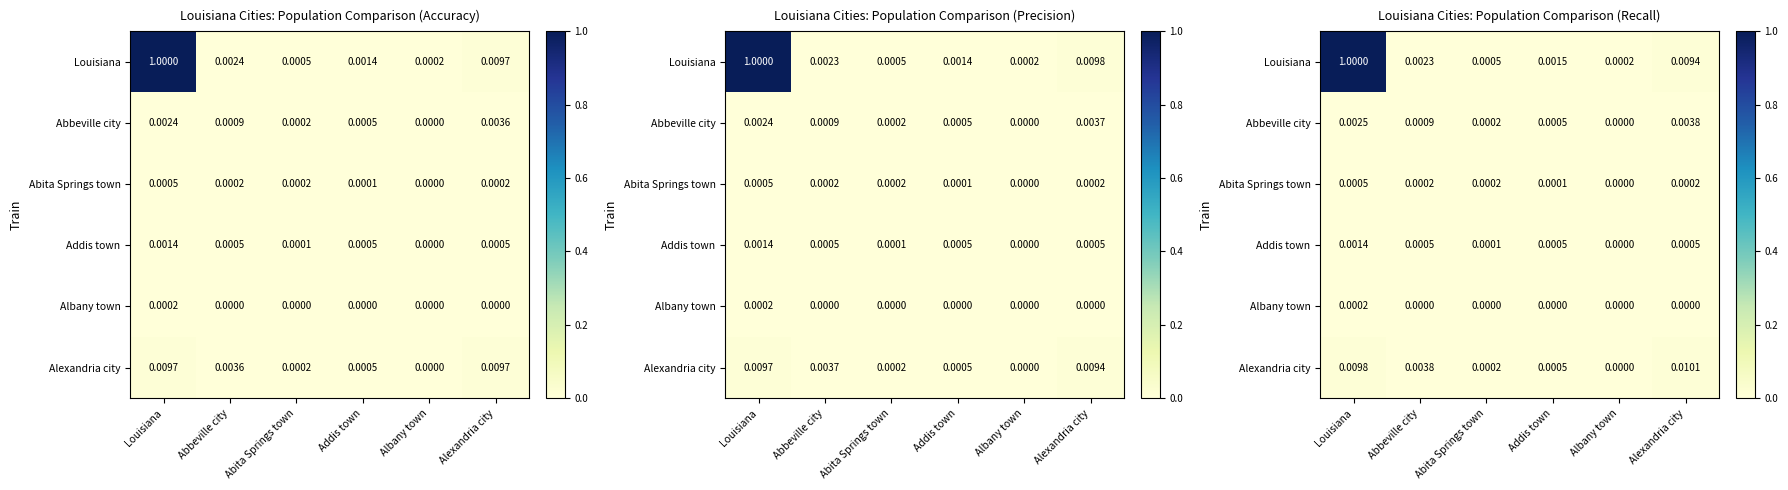

How many values in the Abita Springs town series exceed 0?

5